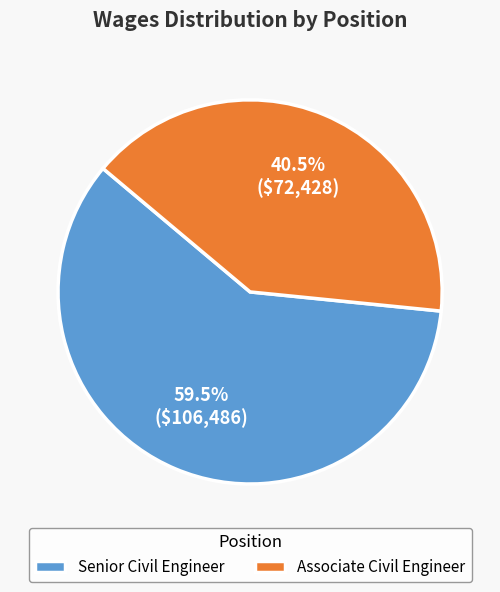

How many slices are in this pie chart?

2